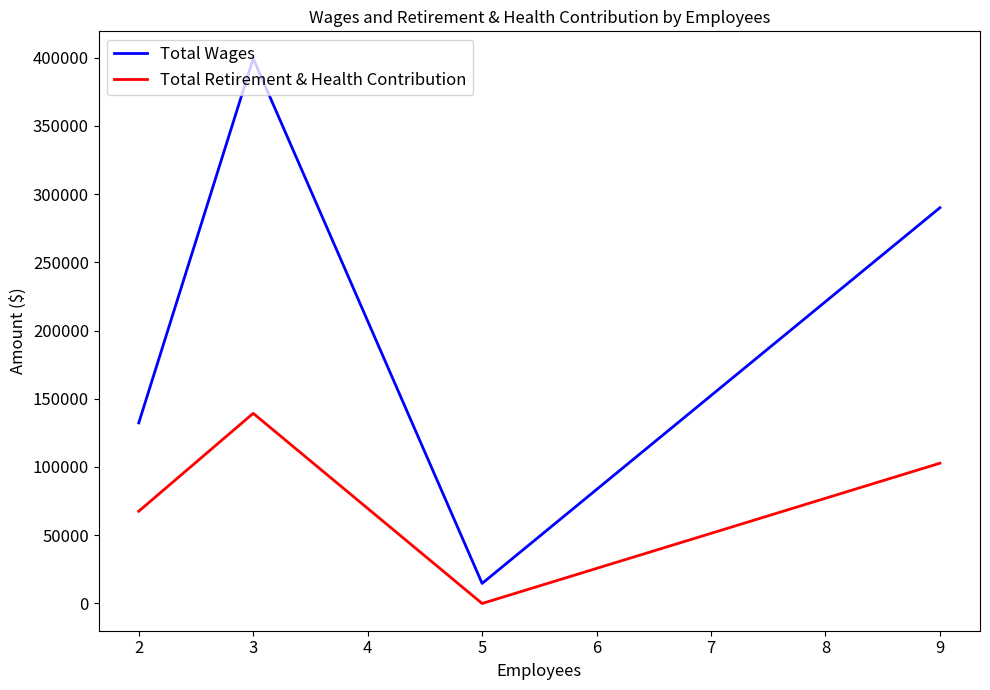

The value of Total Retirement & Health Contribution at 3 is 238098. True or false?

False